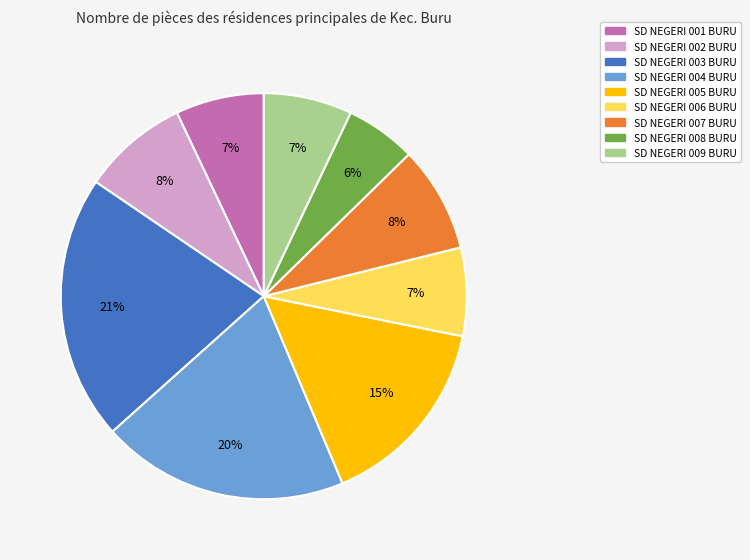

To the nearest percent, what is the difference between the SD NEGERI 008 BURU and SD NEGERI 009 BURU slice percentages?

1%